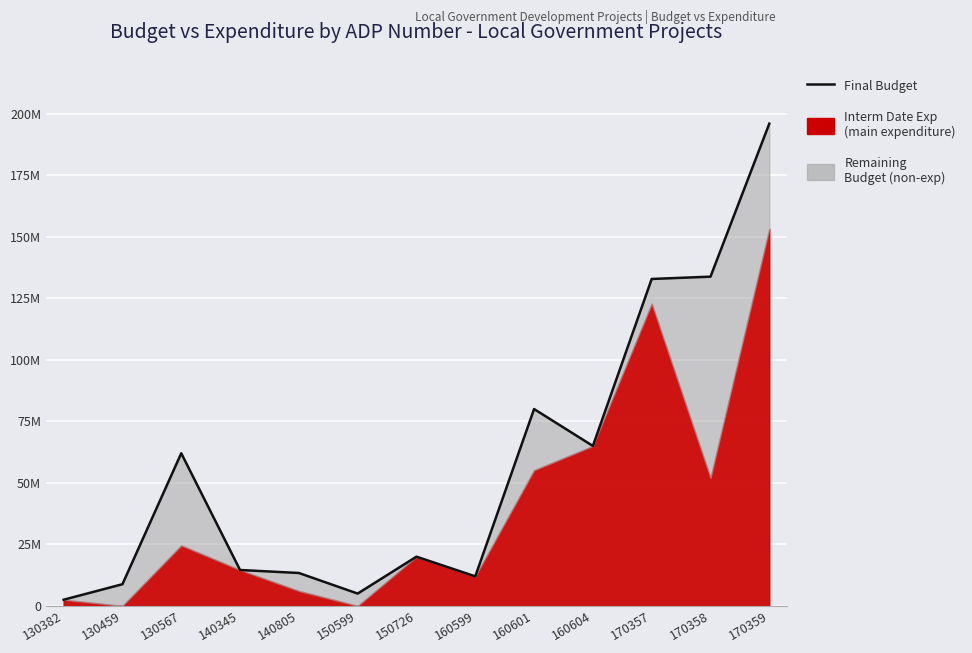

True or false: there are more than 0 points higher than both neighbors.

True